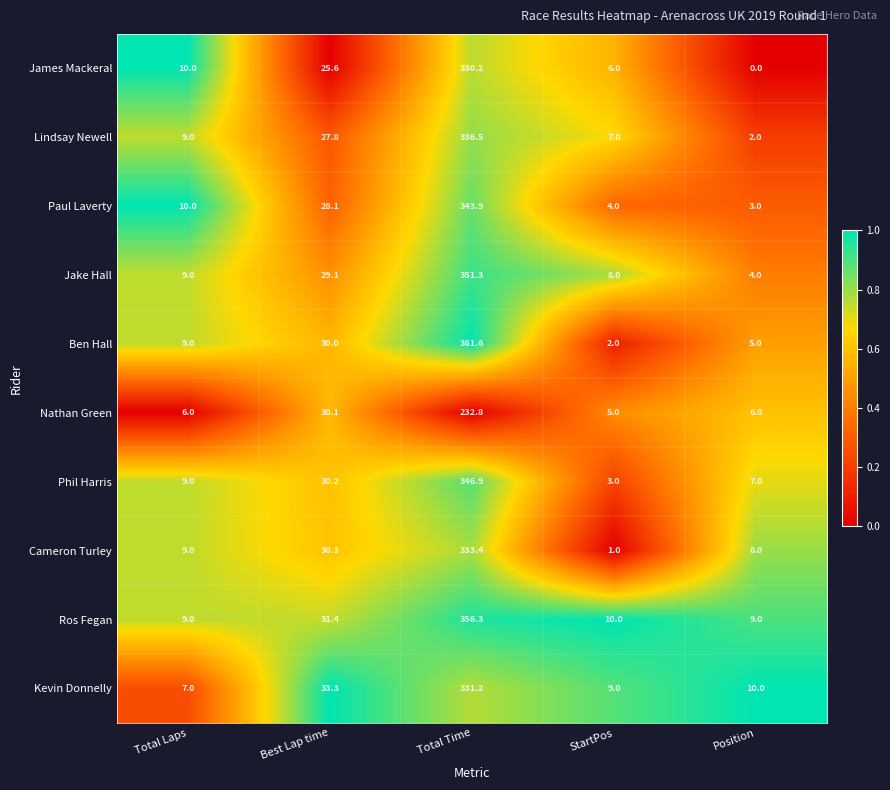

Where is Kevin Donnelly nearest to the value 169?

Best Lap time